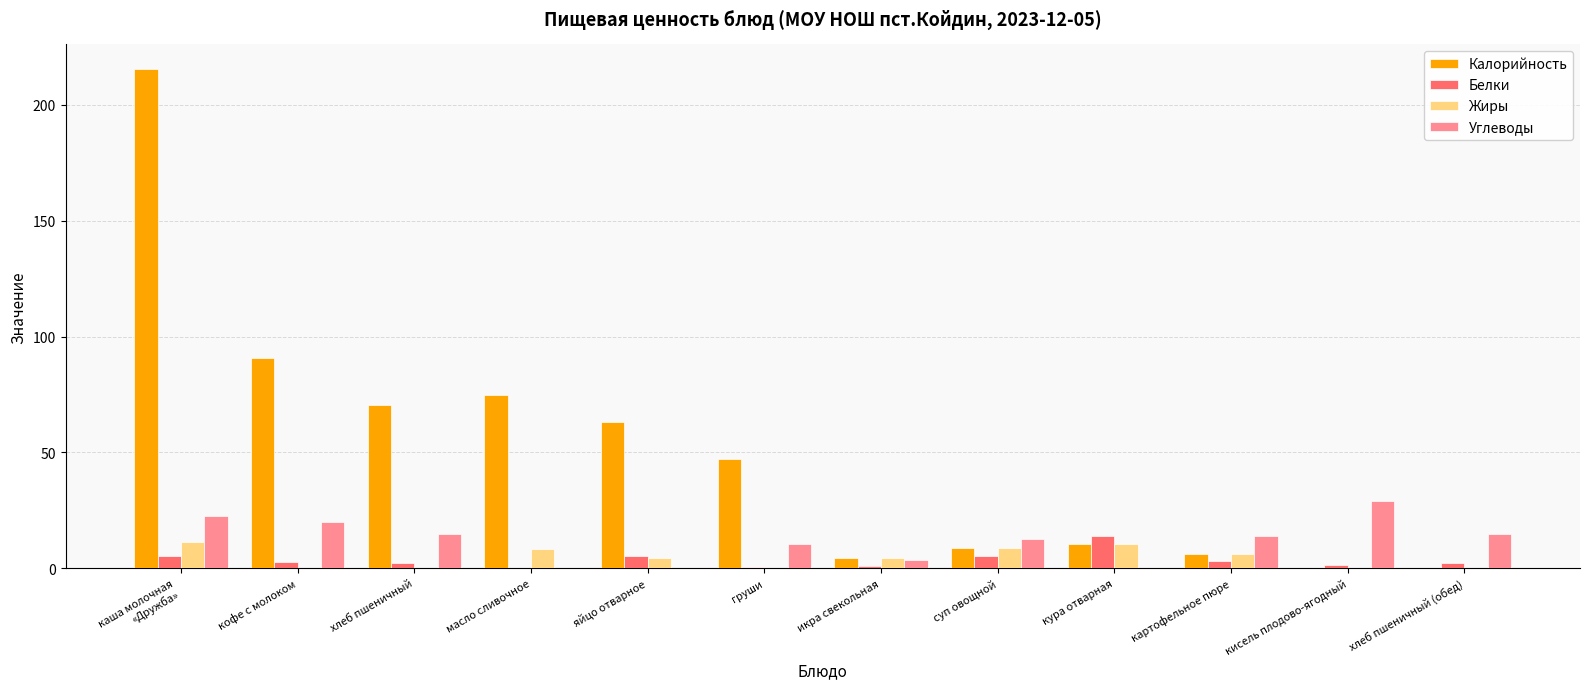

Where does the Калорийность series first go above 47?

каша молочная
«Дружба»